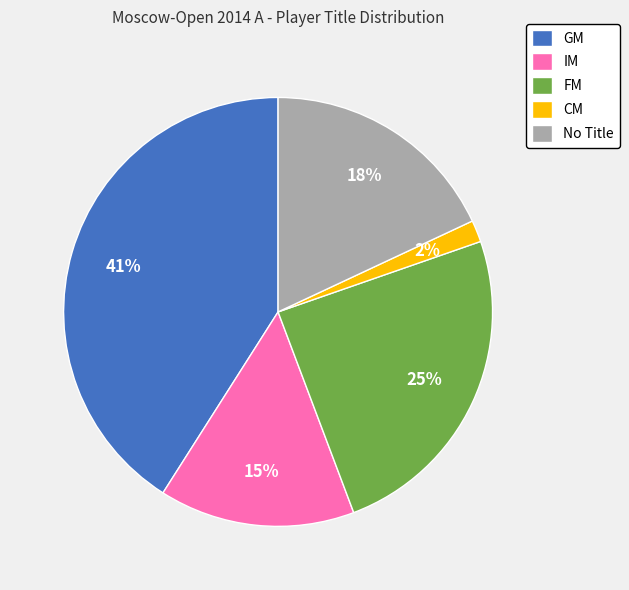

Which category has the smallest portion of the pie?

CM